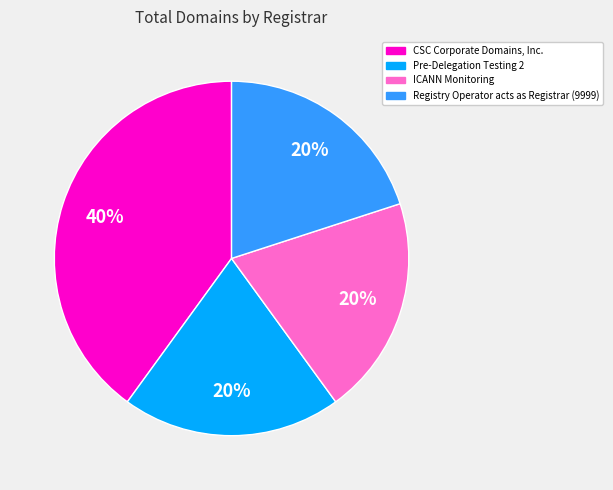

How many segments does this pie chart have?

4